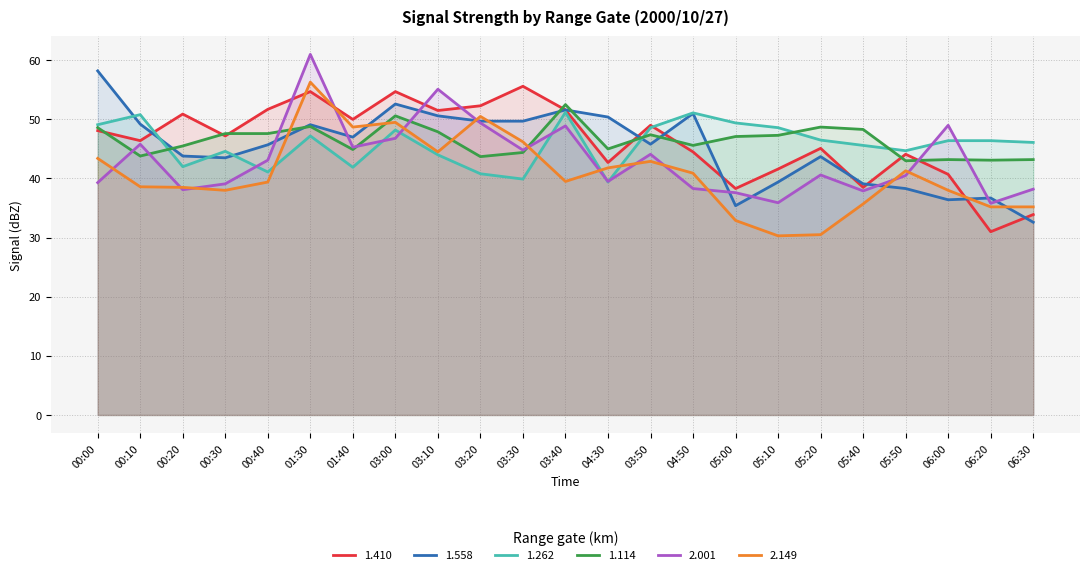

Where do 1.558 and 1.114 first cross each other?

00:10 and 00:20